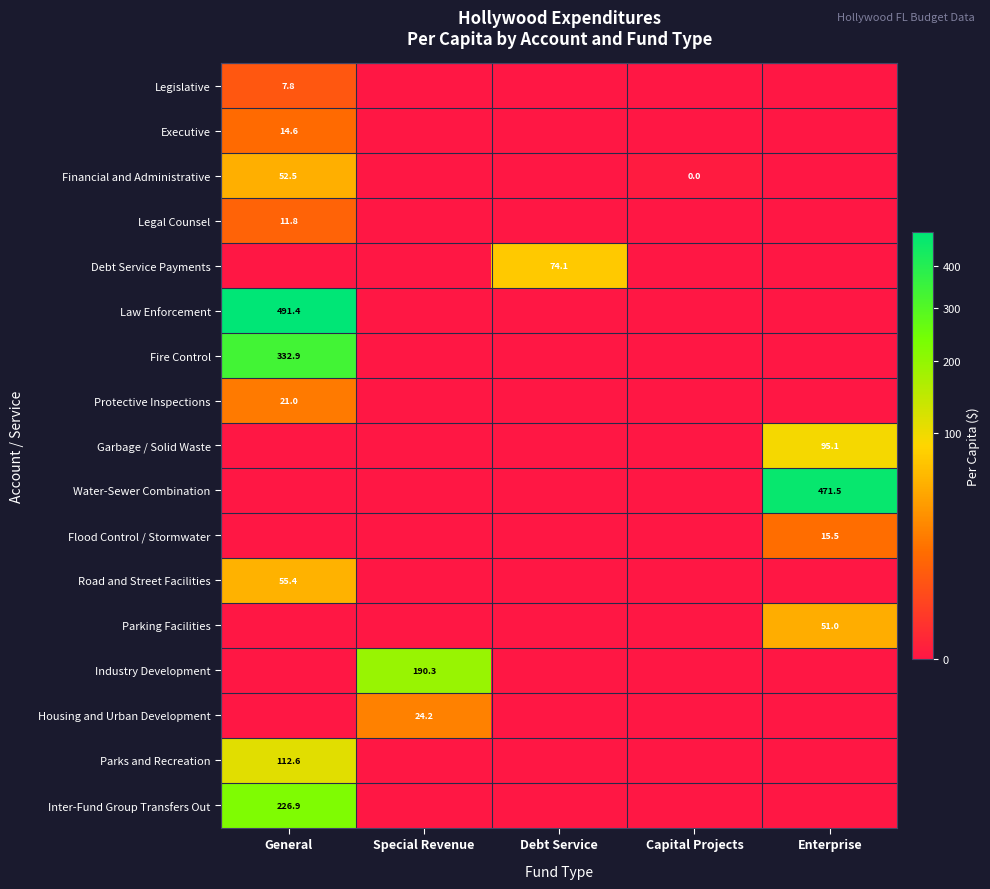

The Inter-Fund Group Transfers Out series shows 48.2 at General. True or false?

False